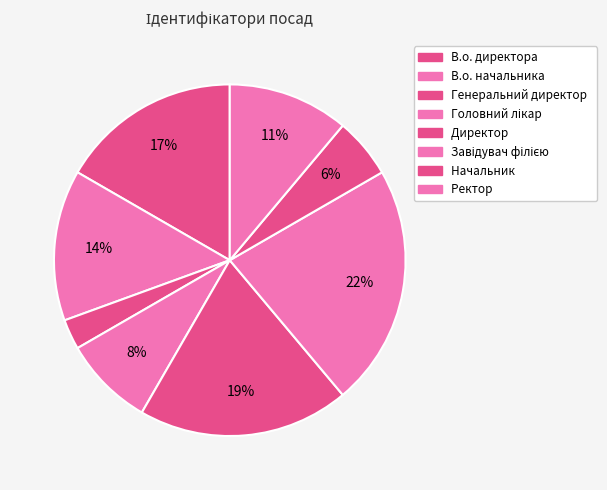

How many segments does this pie chart have?

8